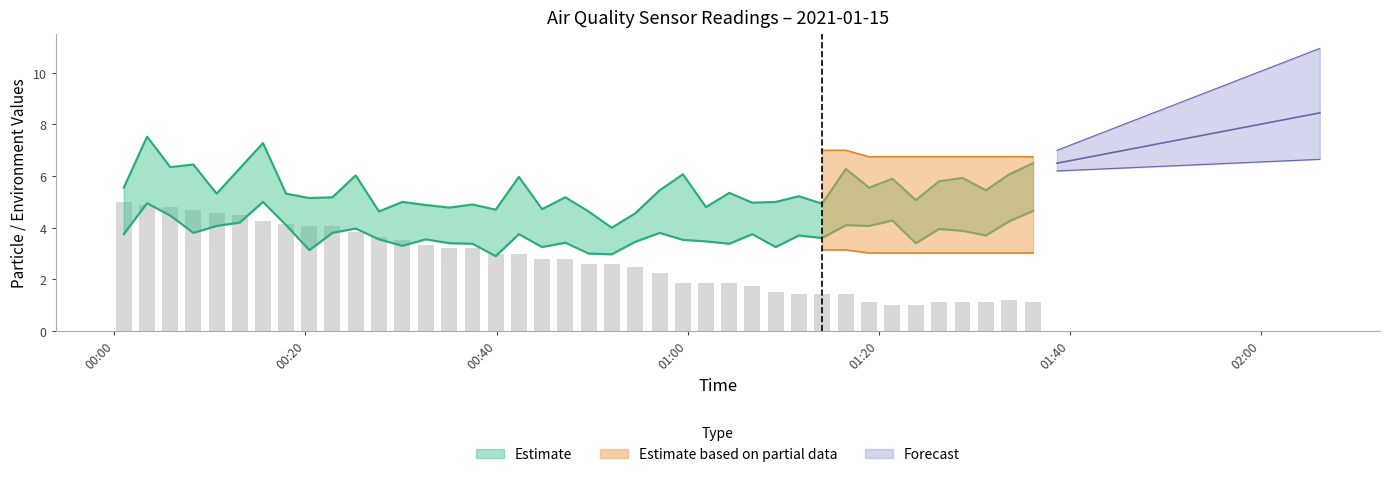

Is it true that SDS_P2 equals 6.0 at 14?

False